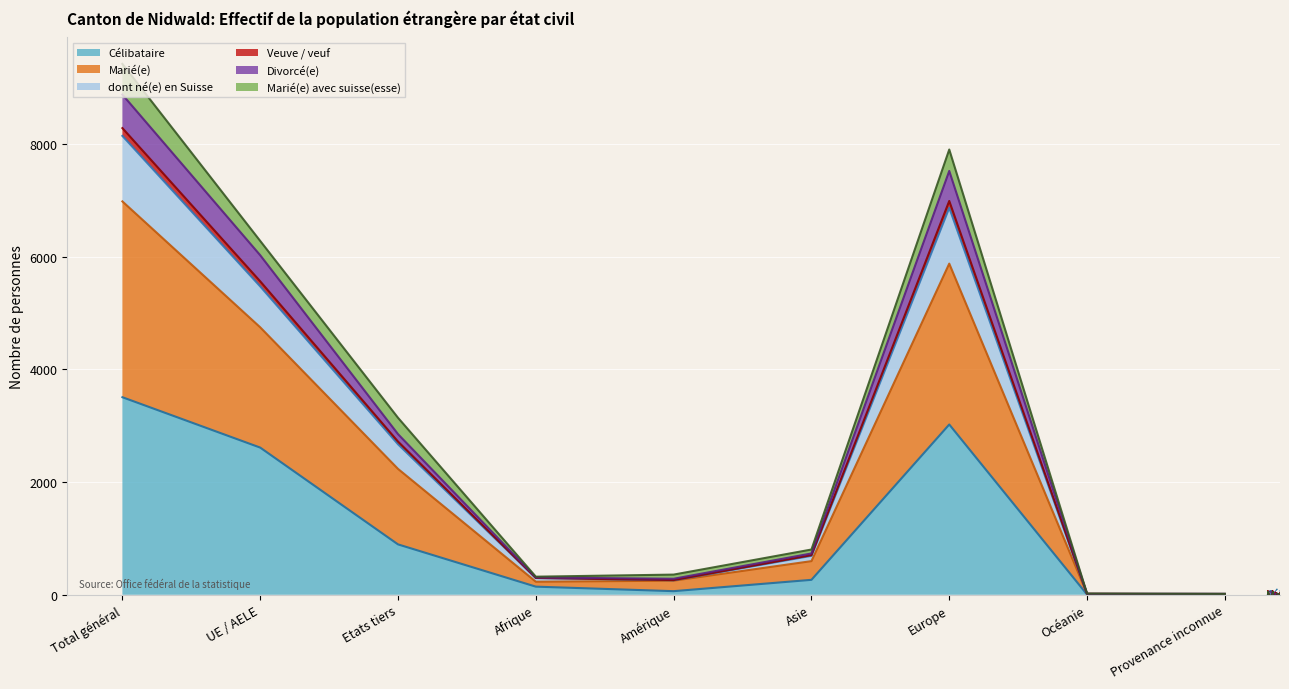

True or false: Marié(e) and dont né(e) en Suisse cross at least once.

False